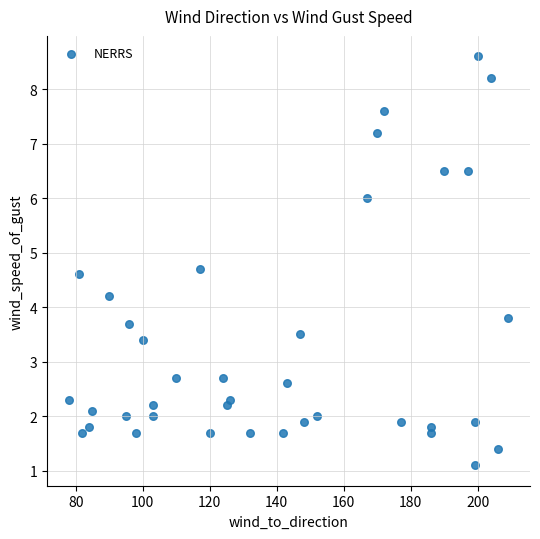

What is the range of Y values (max minus min)?

7.5